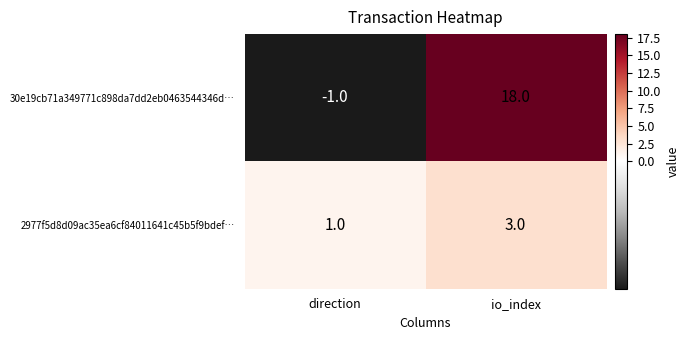

At which label is 30e19cb71a349771c898da7dd2eb0463544346d… closest to 8?

direction